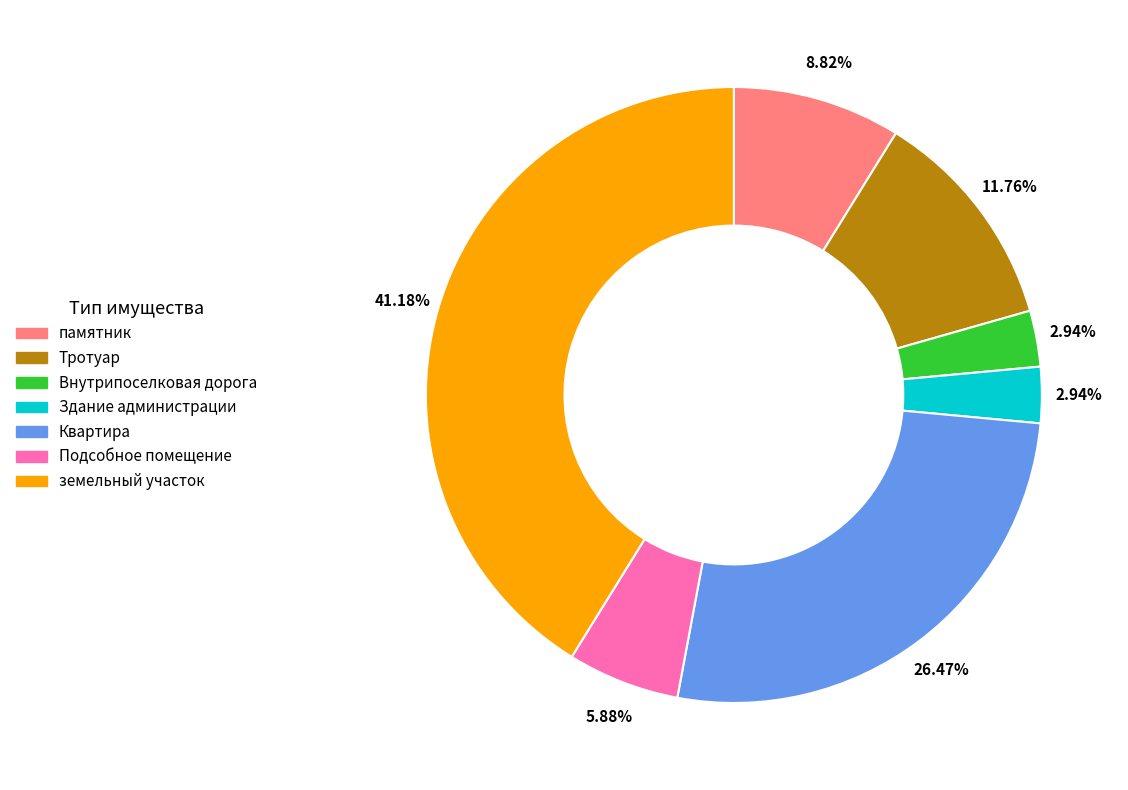

Between Подсобное помещение and Квартира, which is larger?

Квартира